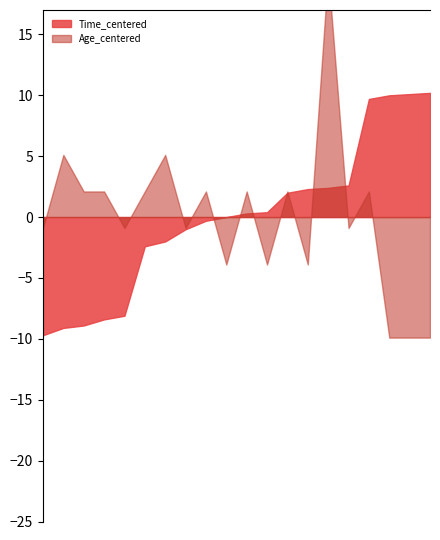

Between 2 and 19, which series saw the biggest shift?

Age_centered